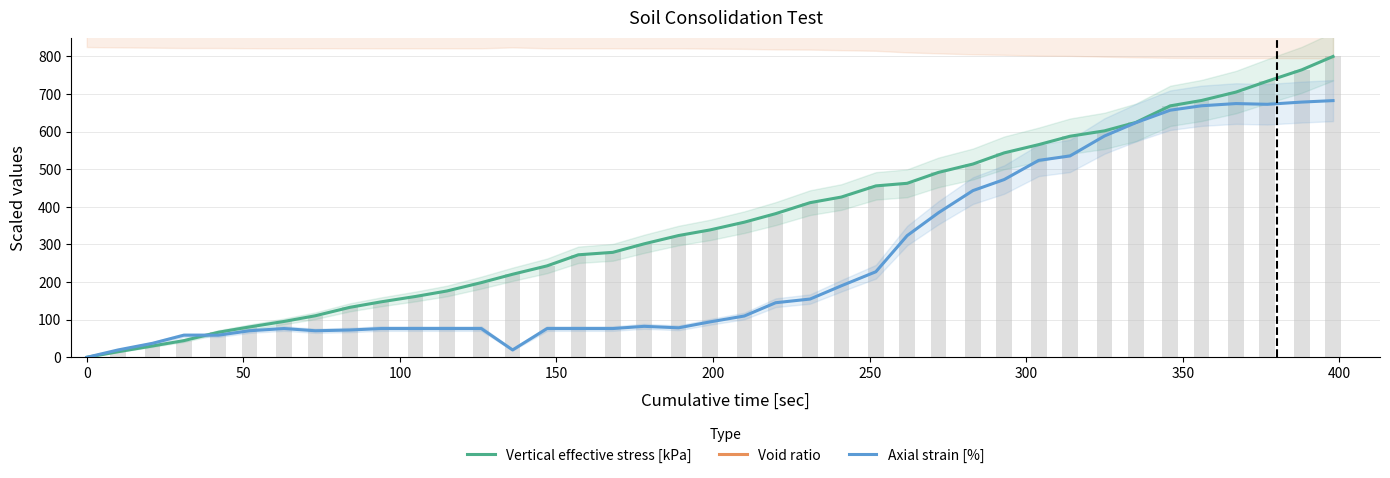

What is the maximum value shown in the chart?

896.7